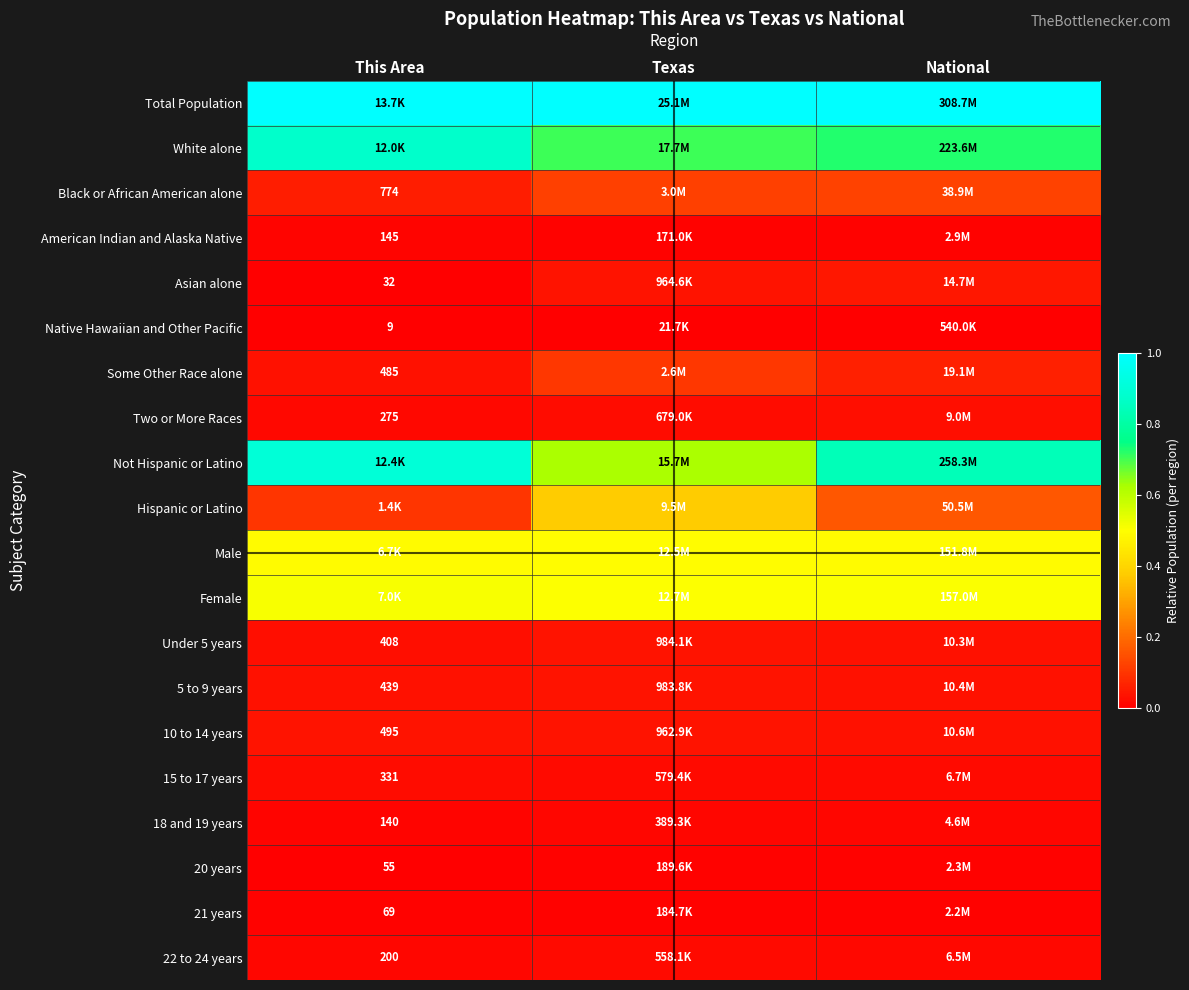

Which has a higher value, National or Texas?

National